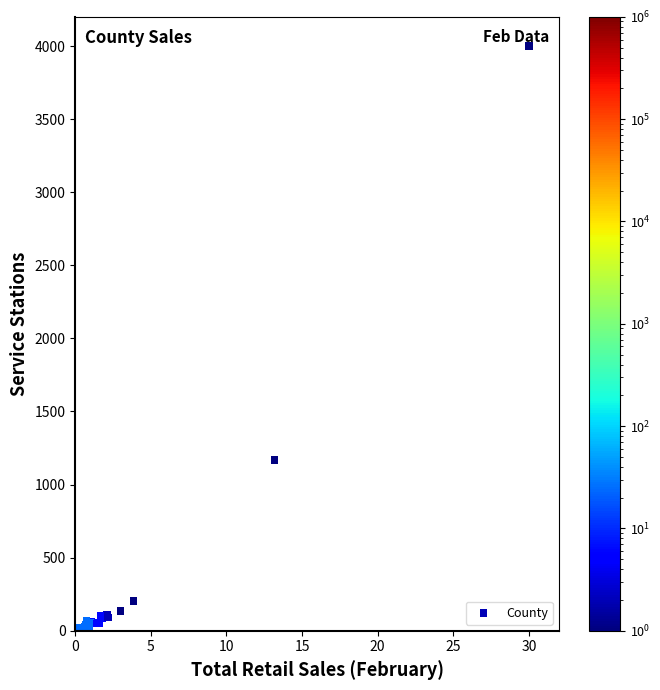

What Y value in the scatter plot is closest to 2000?

1168.7